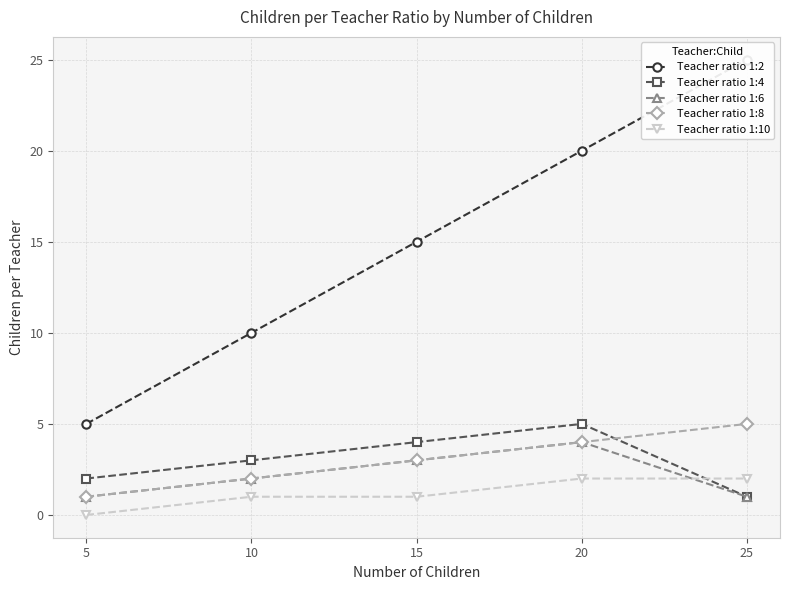

Which series has the widest spread of values?

Teacher ratio 1:2